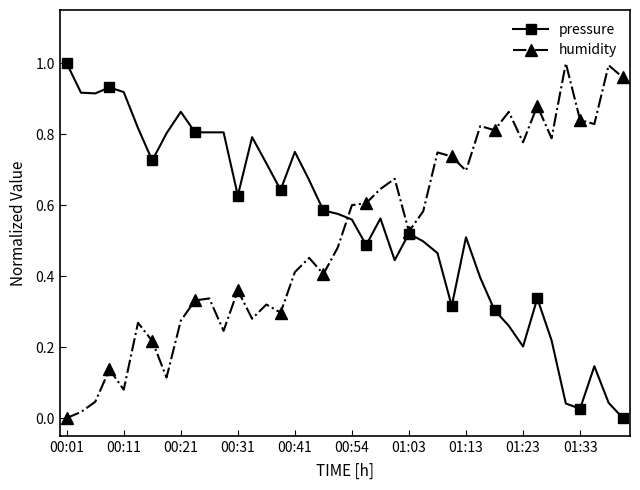

True or false: humidity has more than 2 points higher than both neighbors.

True